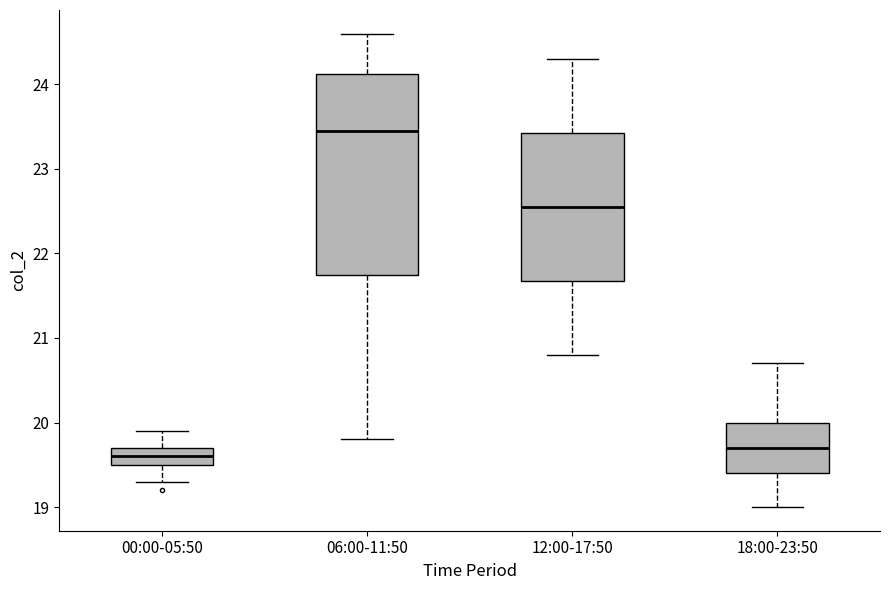

Where does the lower whisker of the box for 00:00-05:50 end on the y-axis? The values are not printed on the chart, so give them approximately, as read against the axis.

19.3